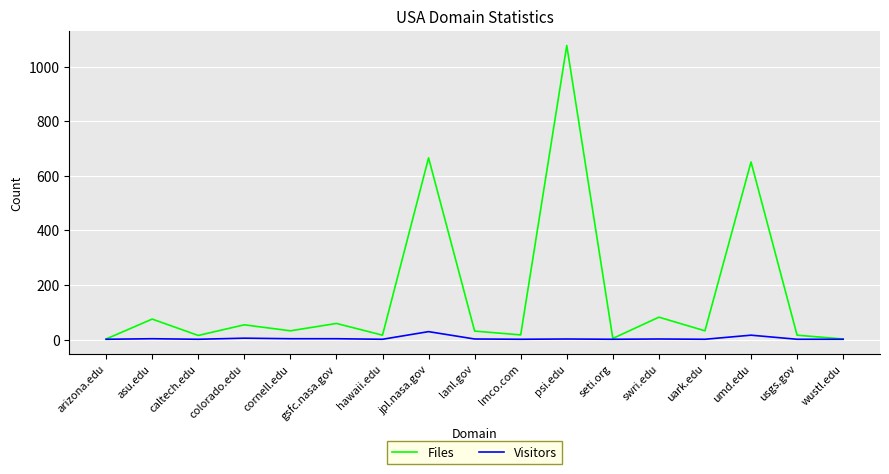

True or false: Files has a value of 1078 at psi.edu.

True